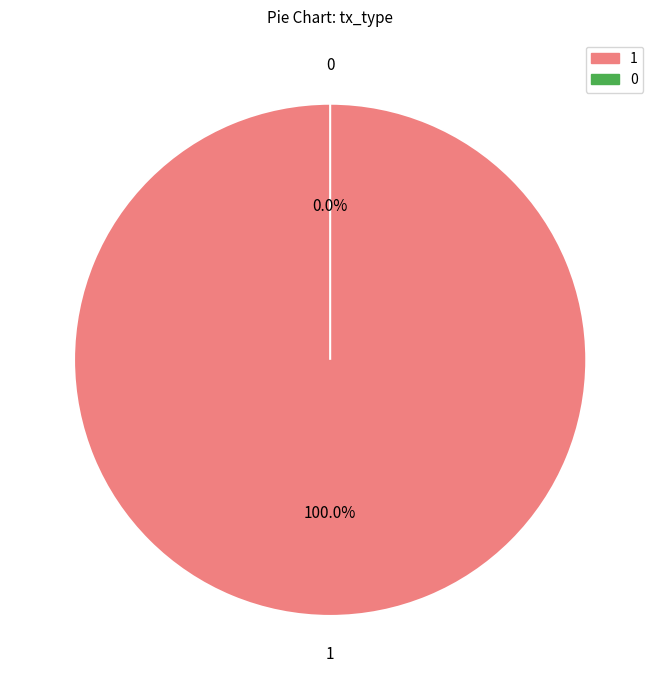

Count the number of slices in the pie.

2